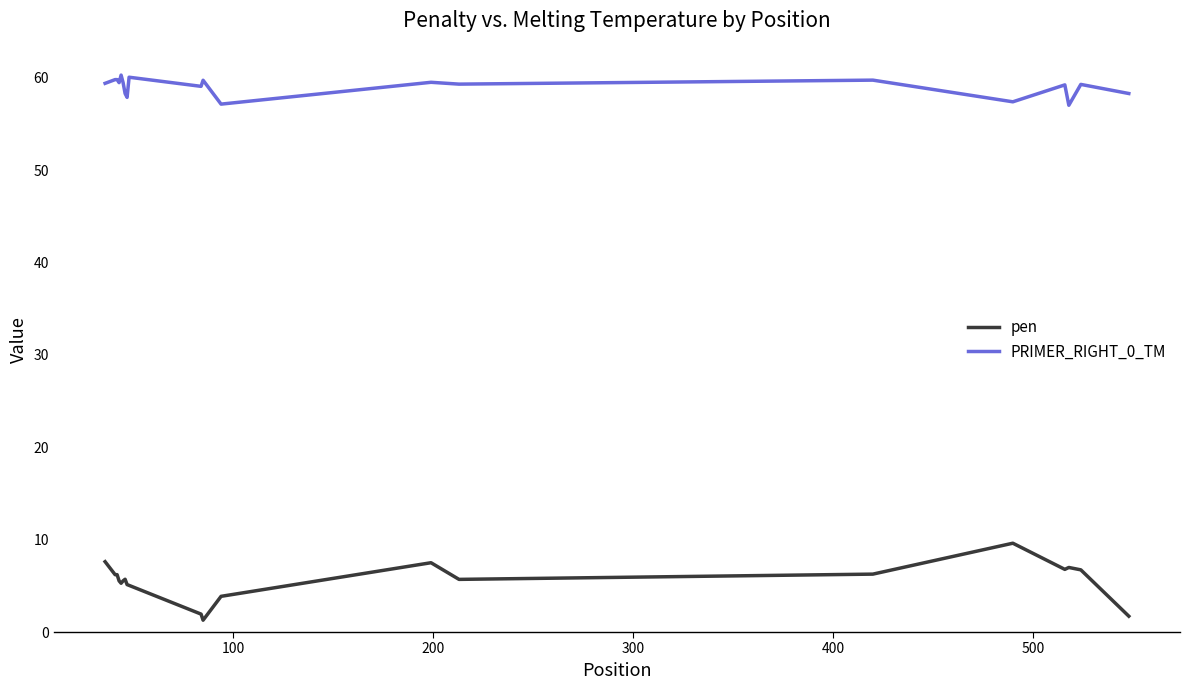

Rank the series by their maximum value, from lowest to highest.

pen, PRIMER_RIGHT_0_TM